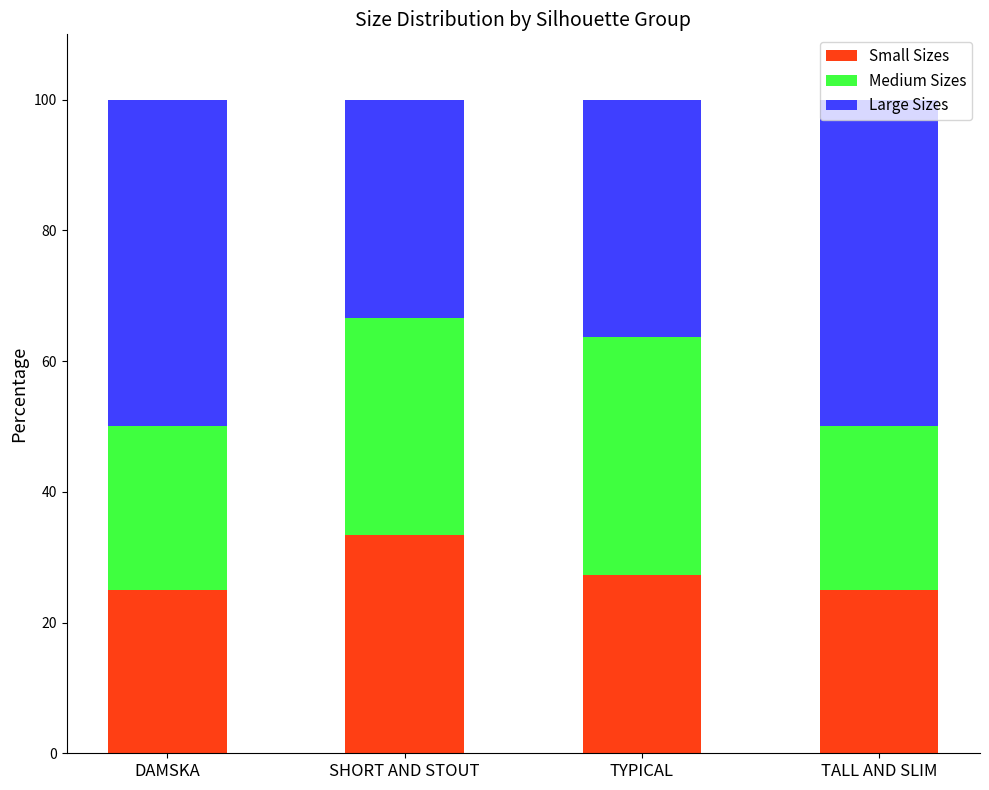

The Small Sizes series shows 25.0 at DAMSKA. True or false?

True